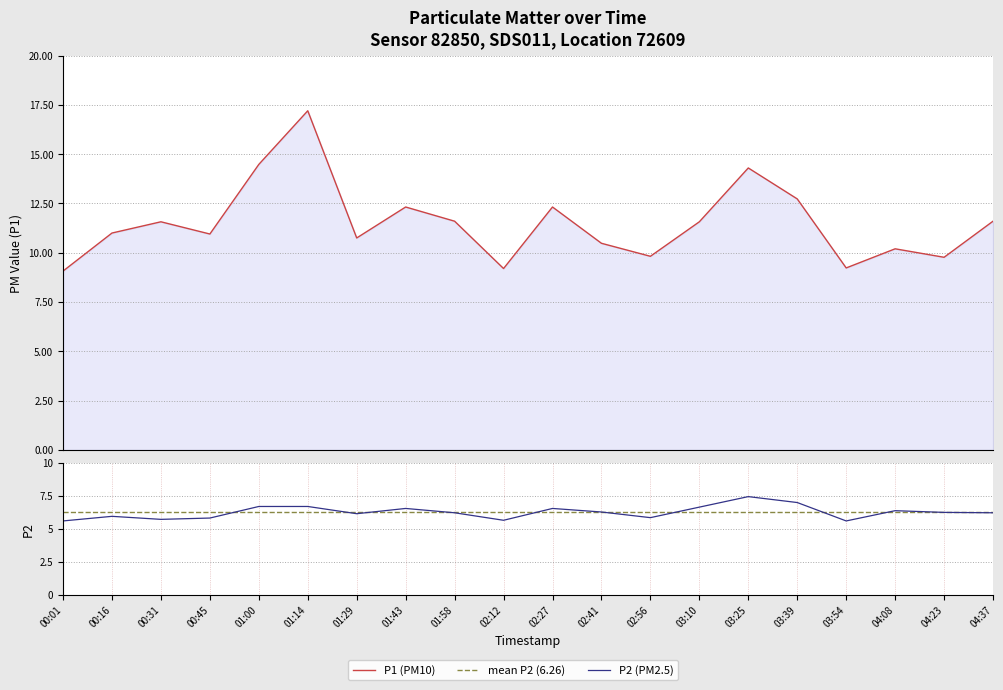

Which series has the largest total across all categories?

P1